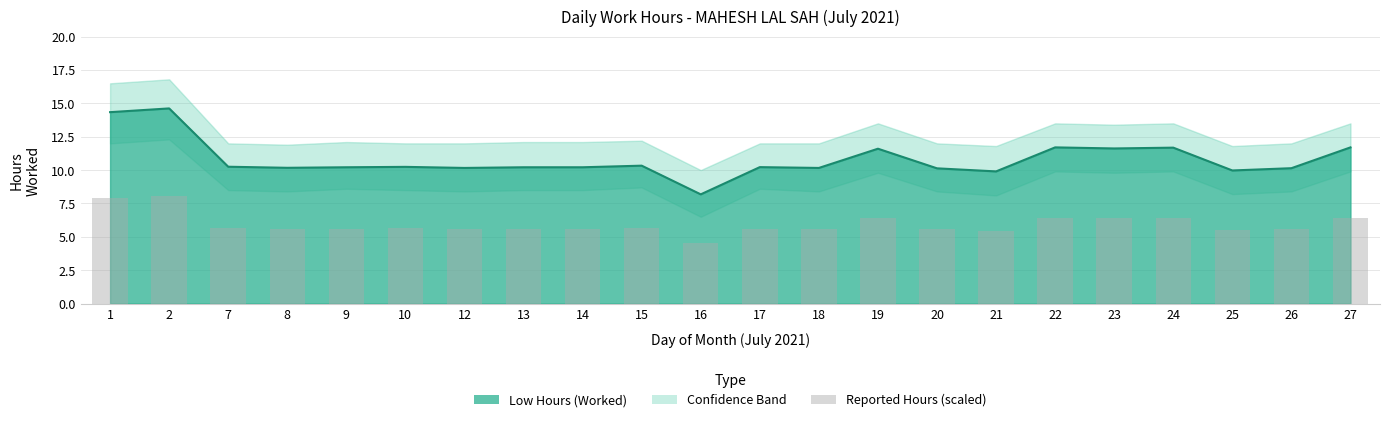

Are the bars horizontal?

No